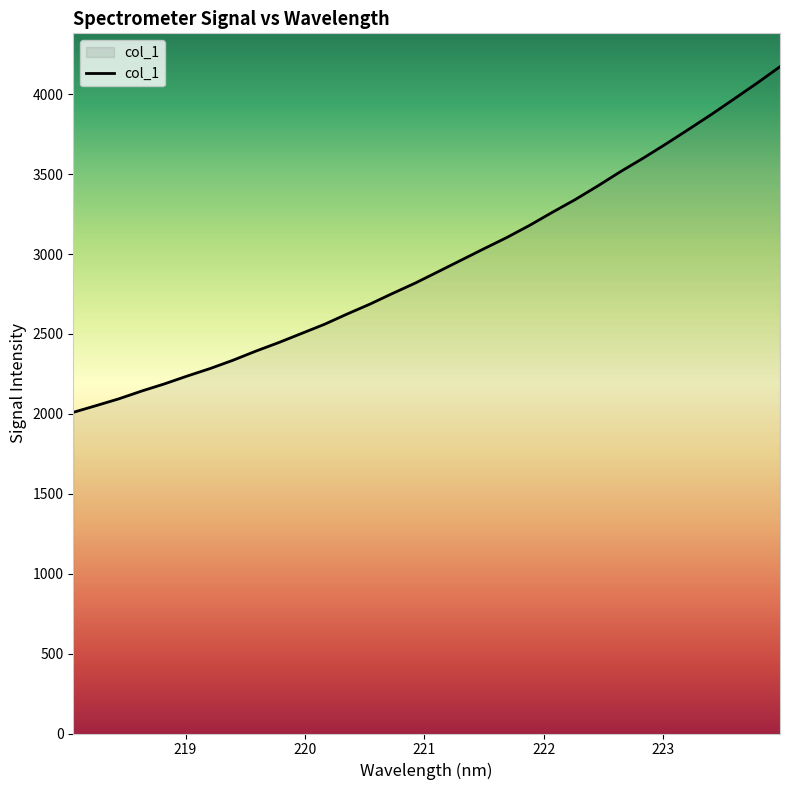

How many lines are shown in the chart?

1